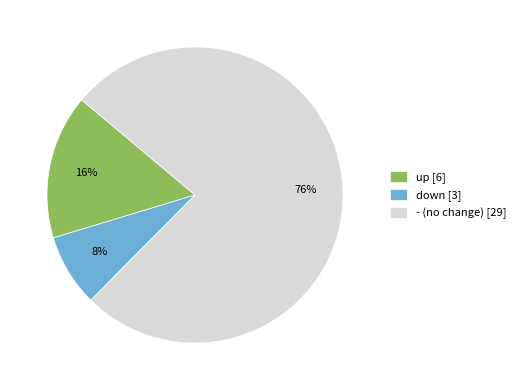

Which has a higher value, - (no change) [29] or down [3]?

- (no change) [29]